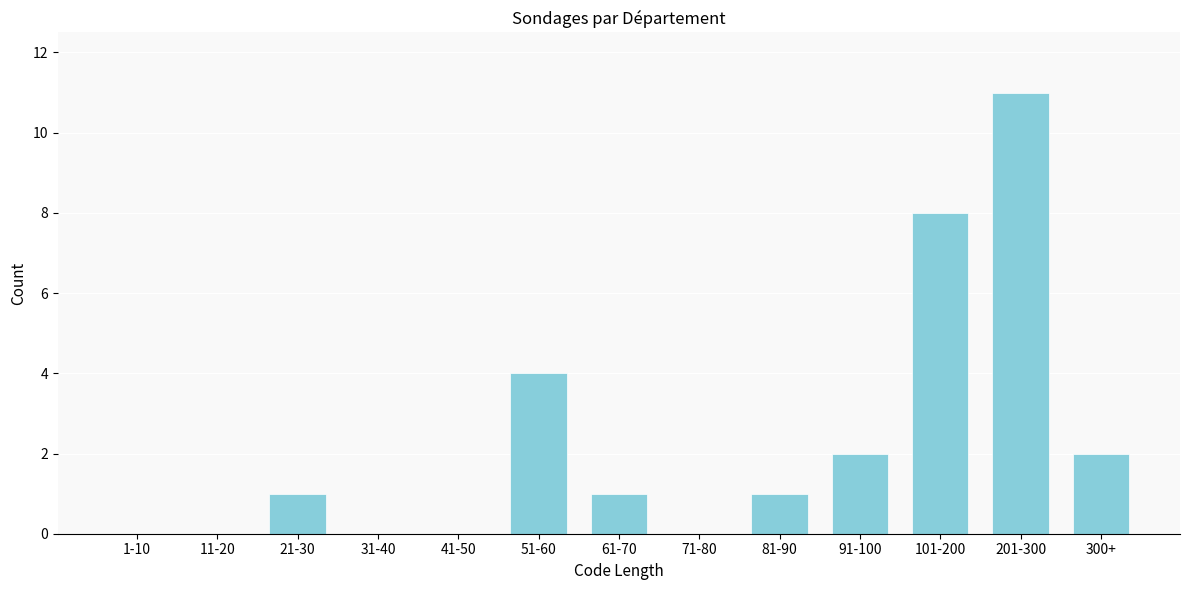

Reading left to right, transcribe all the data shown in this chart.

1-10=0	11-20=0	21-30=1	31-40=0	41-50=0	51-60=4	61-70=1	71-80=0	81-90=1	91-100=2	101-200=8	201-300=11	300+=2